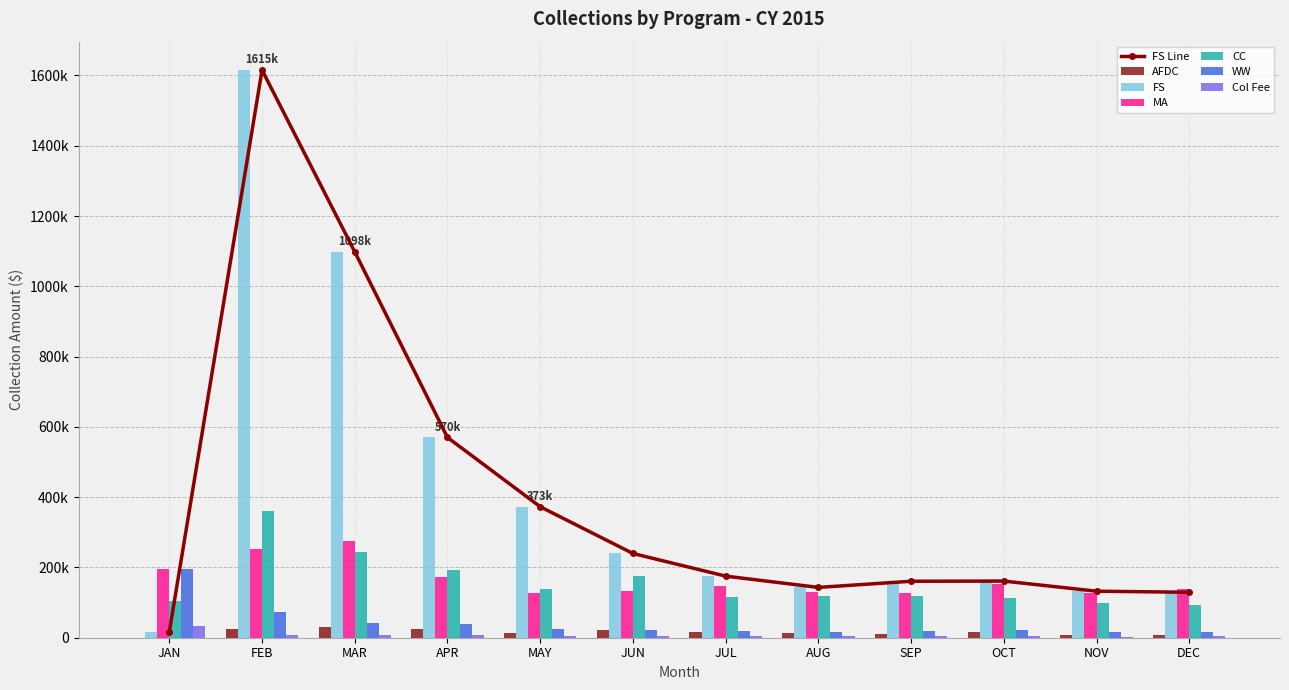

Reading left to right, extract all data points from this chart.

AFDC: JAN=15.0	FEB=24400.5	MAR=31839.5	APR=25955.2	MAY=14316.6	JUN=20570.5	JUL=15750.3	AUG=14559.6	SEP=10392.6	OCT=16462.0	NOV=8424.4	DEC=8756.9
FS: JAN=17008.6	FEB=1615457.6	MAR=1098086.9	APR=569883.8	MAY=372714.8	JUN=239727.1	JUL=175274.8	AUG=143174.9	SEP=160694.1	OCT=161217.4	NOV=132418.8	DEC=129295.0
MA: JAN=196431.9	FEB=252685.2	MAR=275334.3	APR=172587.3	MAY=128018.4	JUN=131774.8	JUL=146106.5	AUG=131191.5	SEP=127133.0	OCT=154279.3	NOV=126206.6	DEC=138751.9
CC: JAN=104119.2	FEB=361714.6	MAR=243252.7	APR=191952.6	MAY=138416.8	JUN=174801.0	JUL=115309.3	AUG=118014.7	SEP=120122.2	OCT=114448.5	NOV=99340.5	DEC=92295.4
WW: JAN=196976.2	FEB=72805.8	MAR=40878.3	APR=40273.2	MAY=25435.0	JUN=23248.4	JUL=19679.5	AUG=16030.3	SEP=18728.6	OCT=22329.4	NOV=17503.3	DEC=15880.4
Col Fee: JAN=32024.4	FEB=7499.7	MAR=9166.8	APR=6755.0	MAY=5439.1	JUN=5957.6	JUL=4531.8	AUG=4381.6	SEP=5296.9	OCT=4551.5	NOV=3421.6	DEC=3555.3